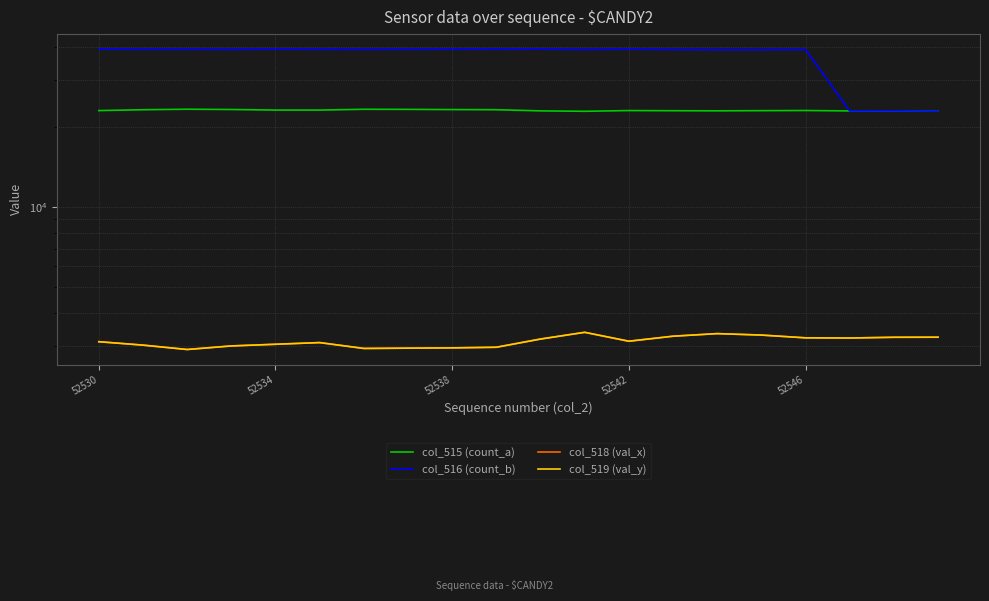

How many data points in col_519 (val_y) are above 3138?

9